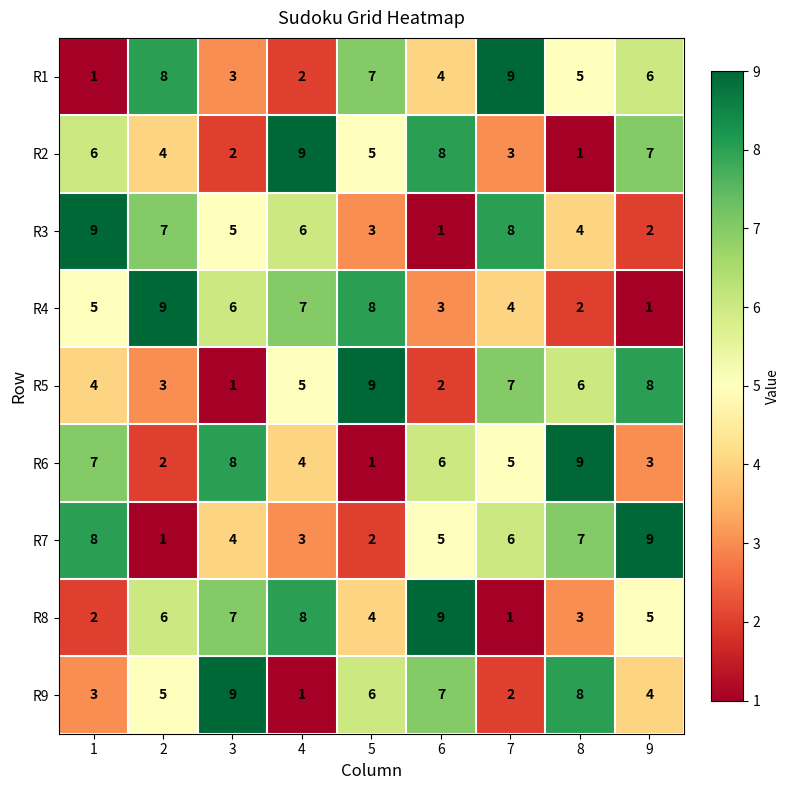

What is the difference between the maximum and minimum values in the R7 series?

8